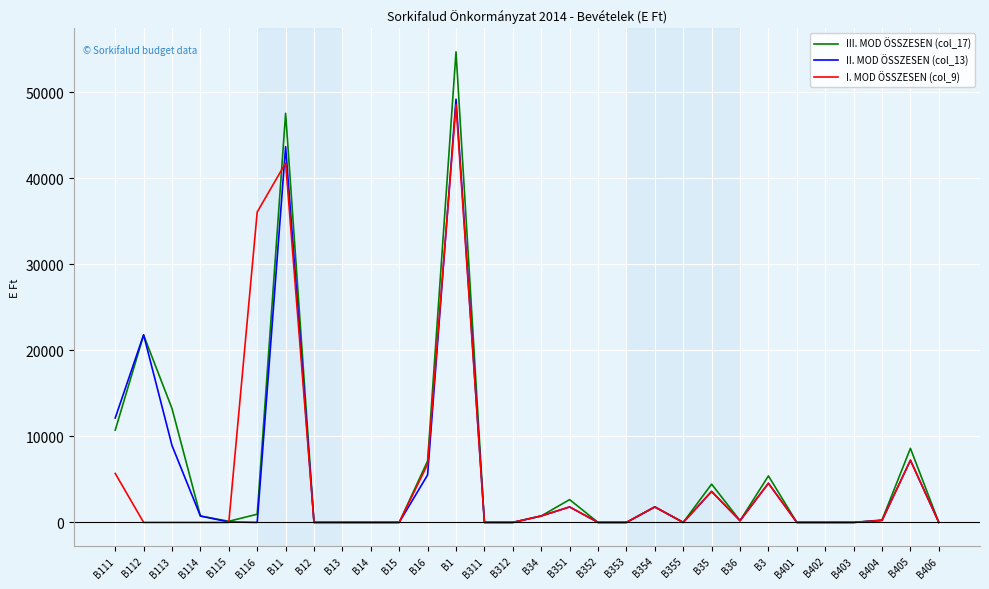

At which category does the chart reach its peak across all series?

B1